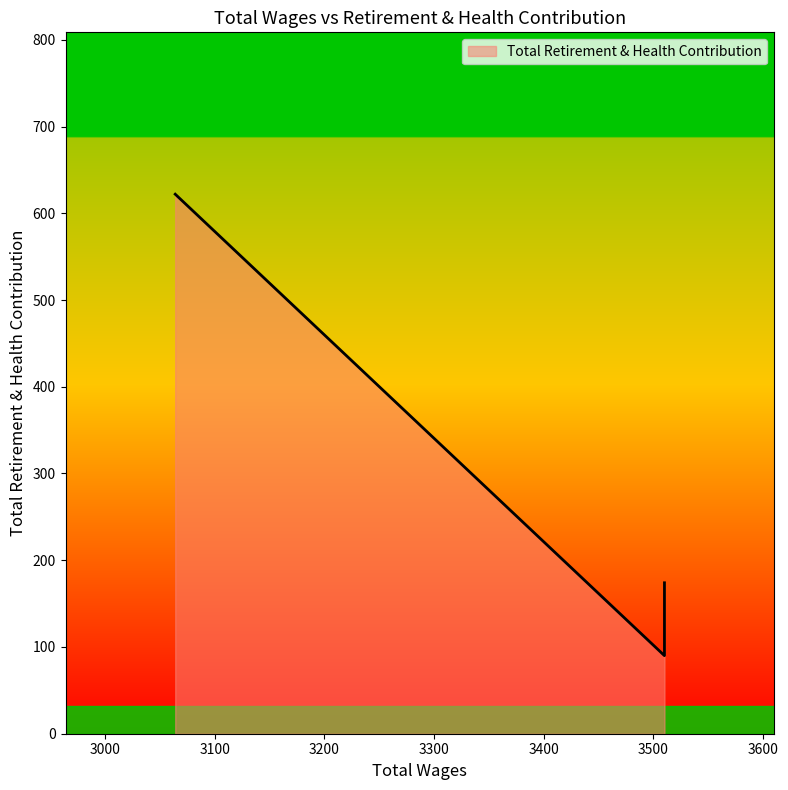

The chart shows a value of 148 at 3064.0. True or false?

False